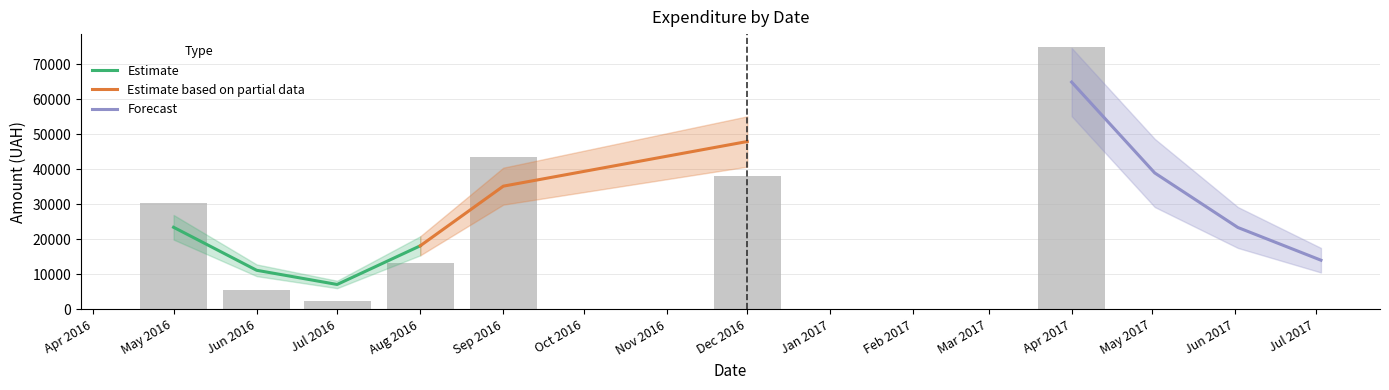

What is the difference between the second highest and second lowest values?

36363.5